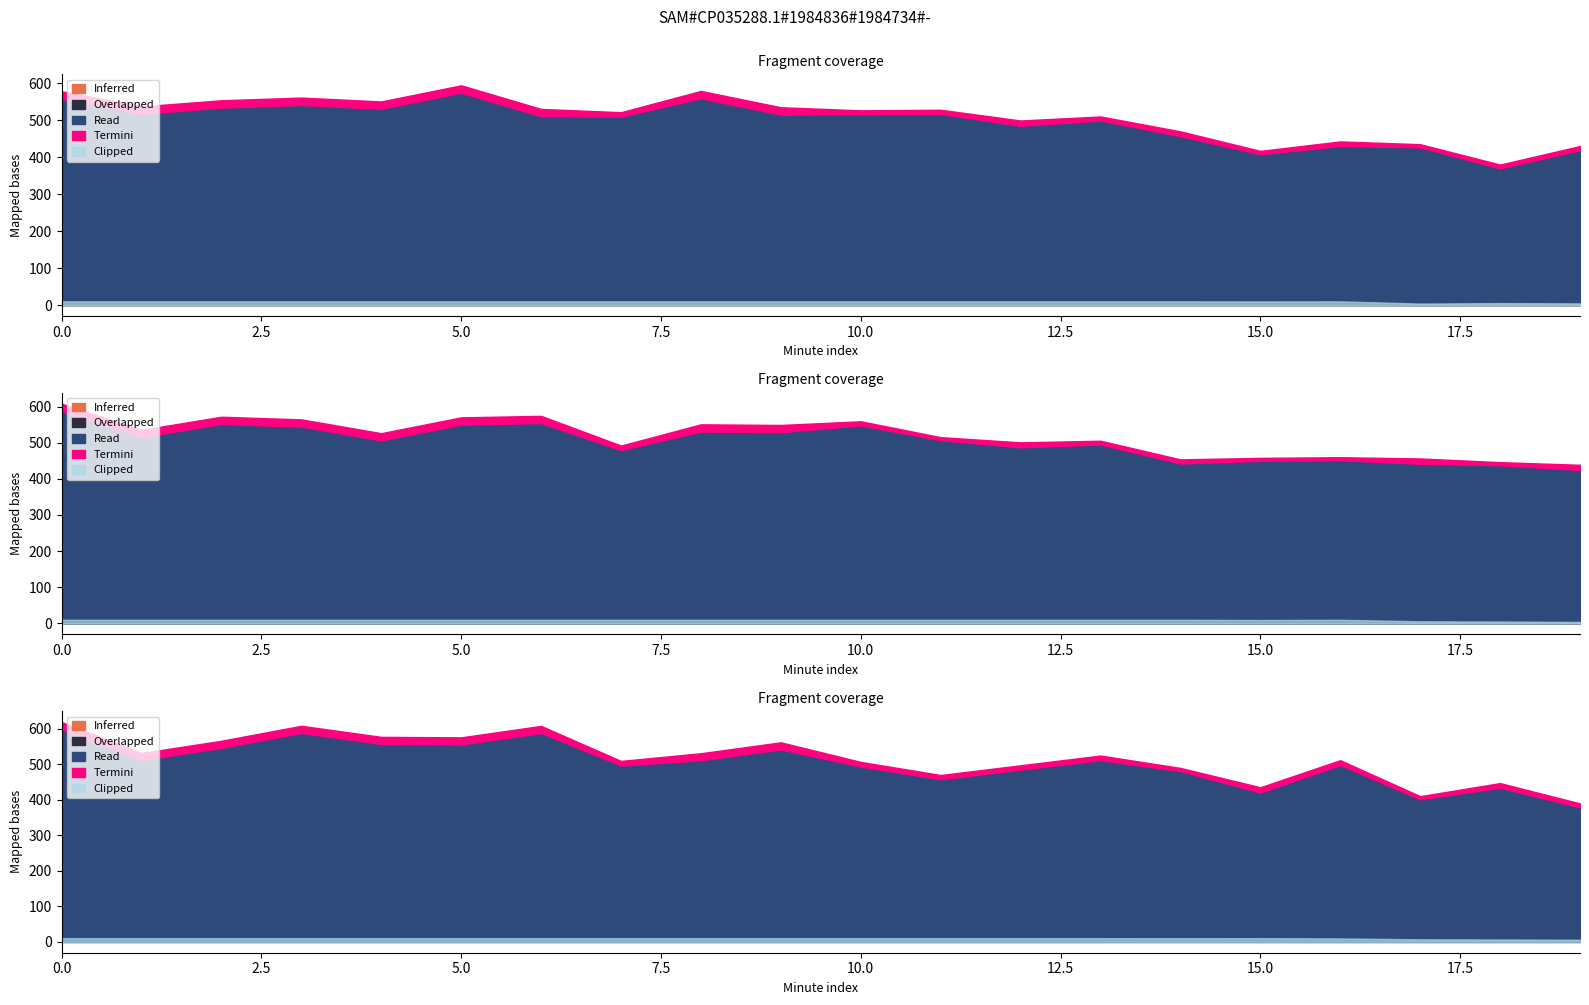

Is the value of Read at 1 greater than the value of Termini at 10?

Yes